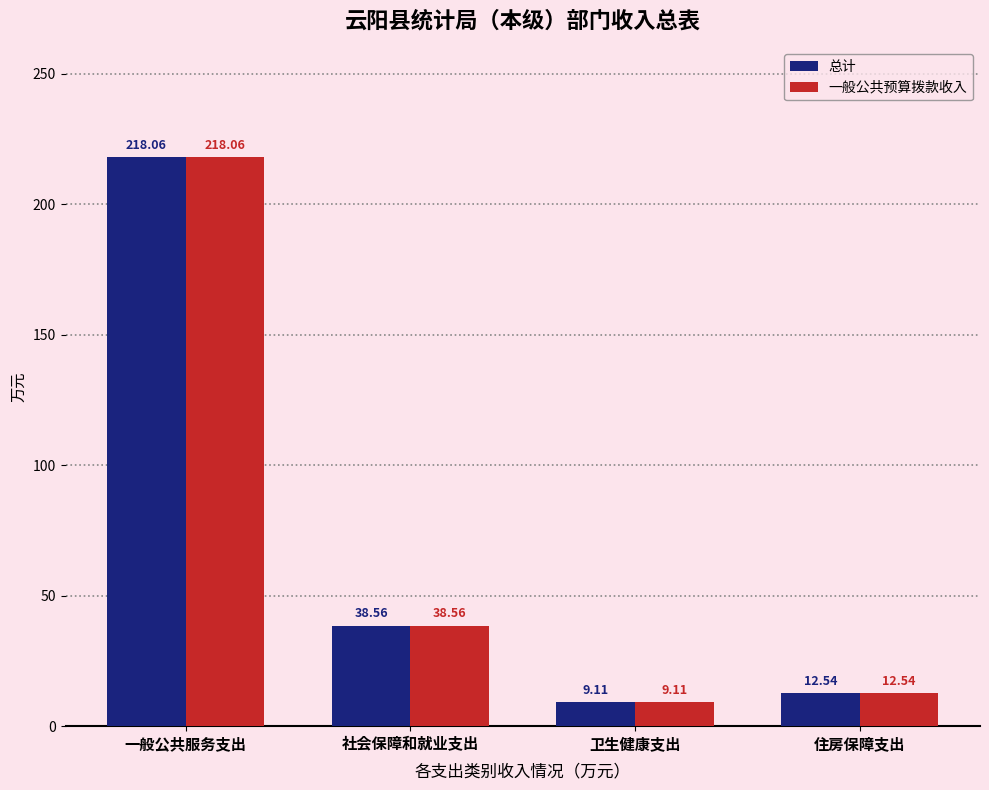

What are all the series names shown in the legend?

总计, 一般公共预算拨款收入